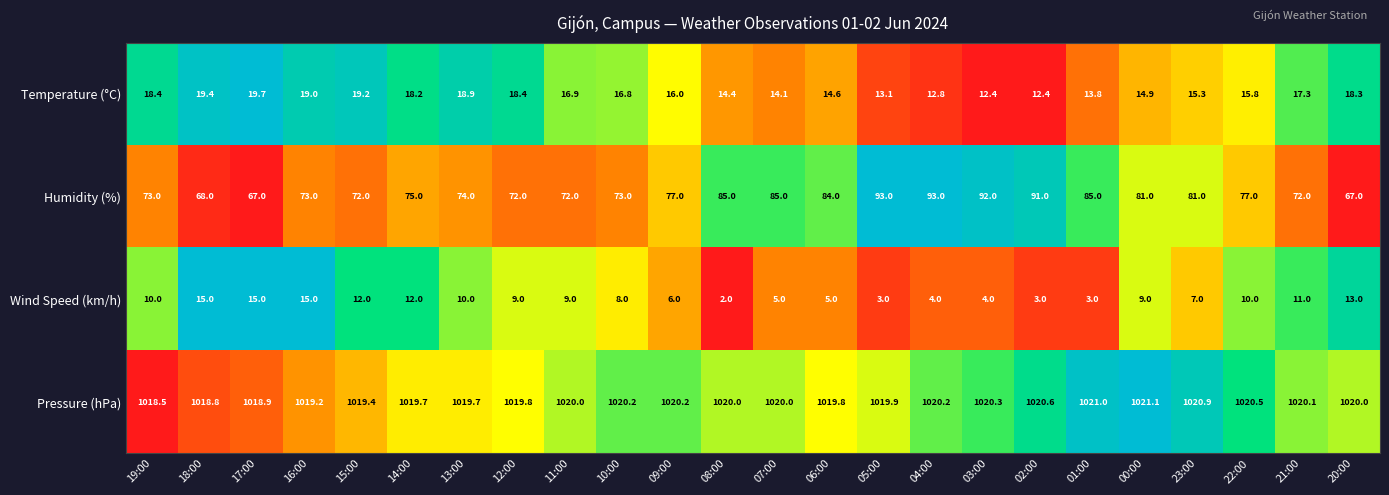

The value of Humidity (%) at 08:00 is 51.3. True or false?

False